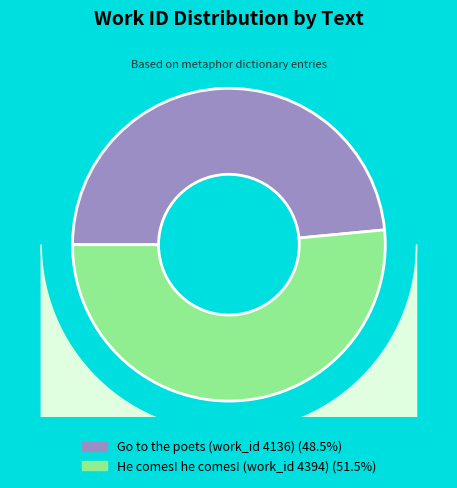

How many slices are in this pie chart?

2